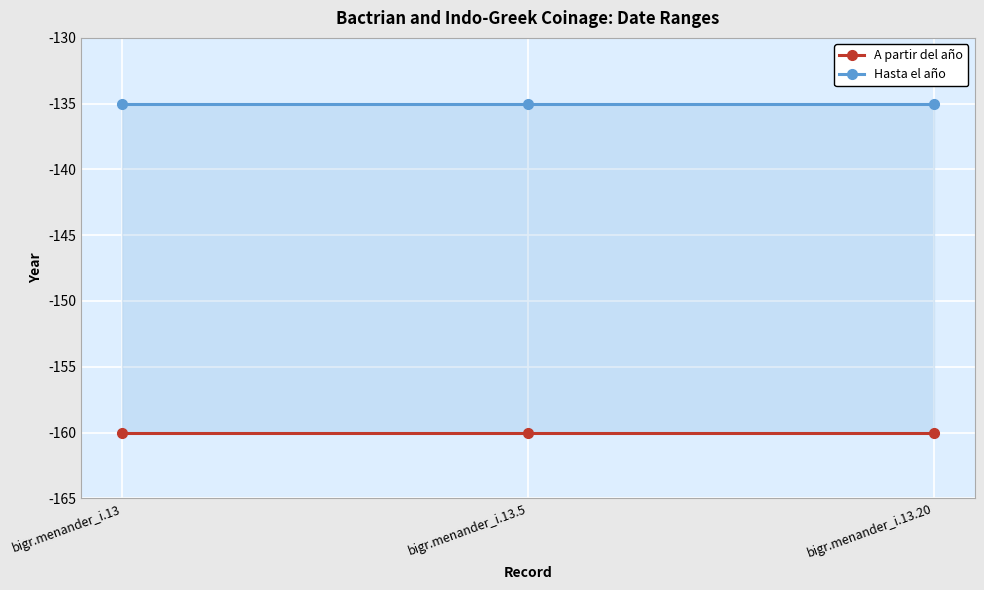

What is the sum of all A partir del año values?

-480